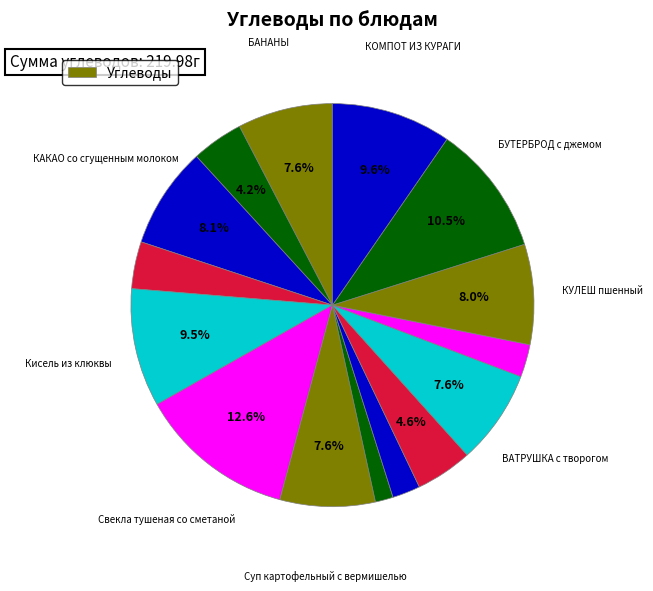

How many slices are in this pie chart?

15